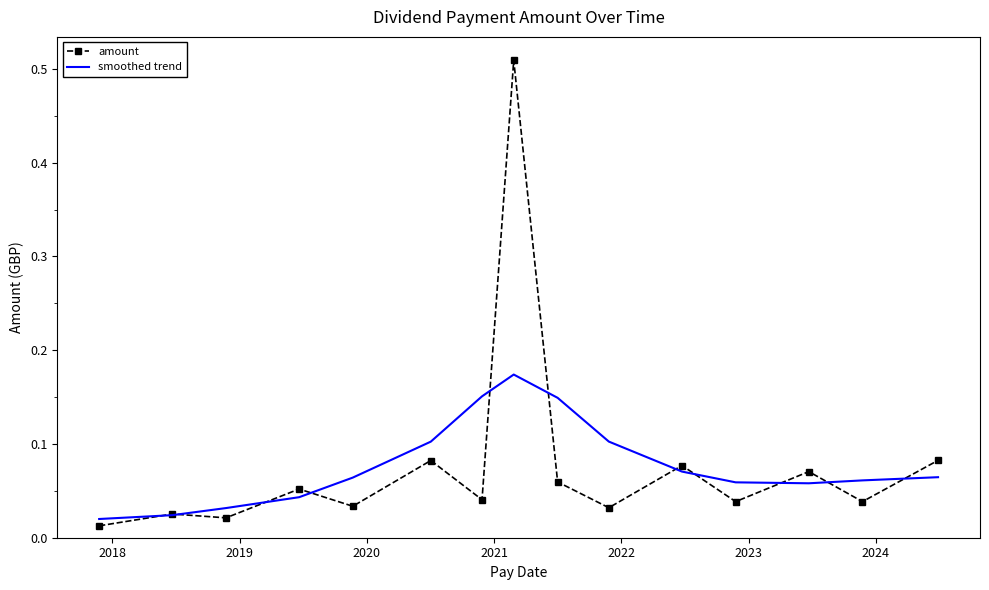

Which series has the largest range (max minus min)?

amount